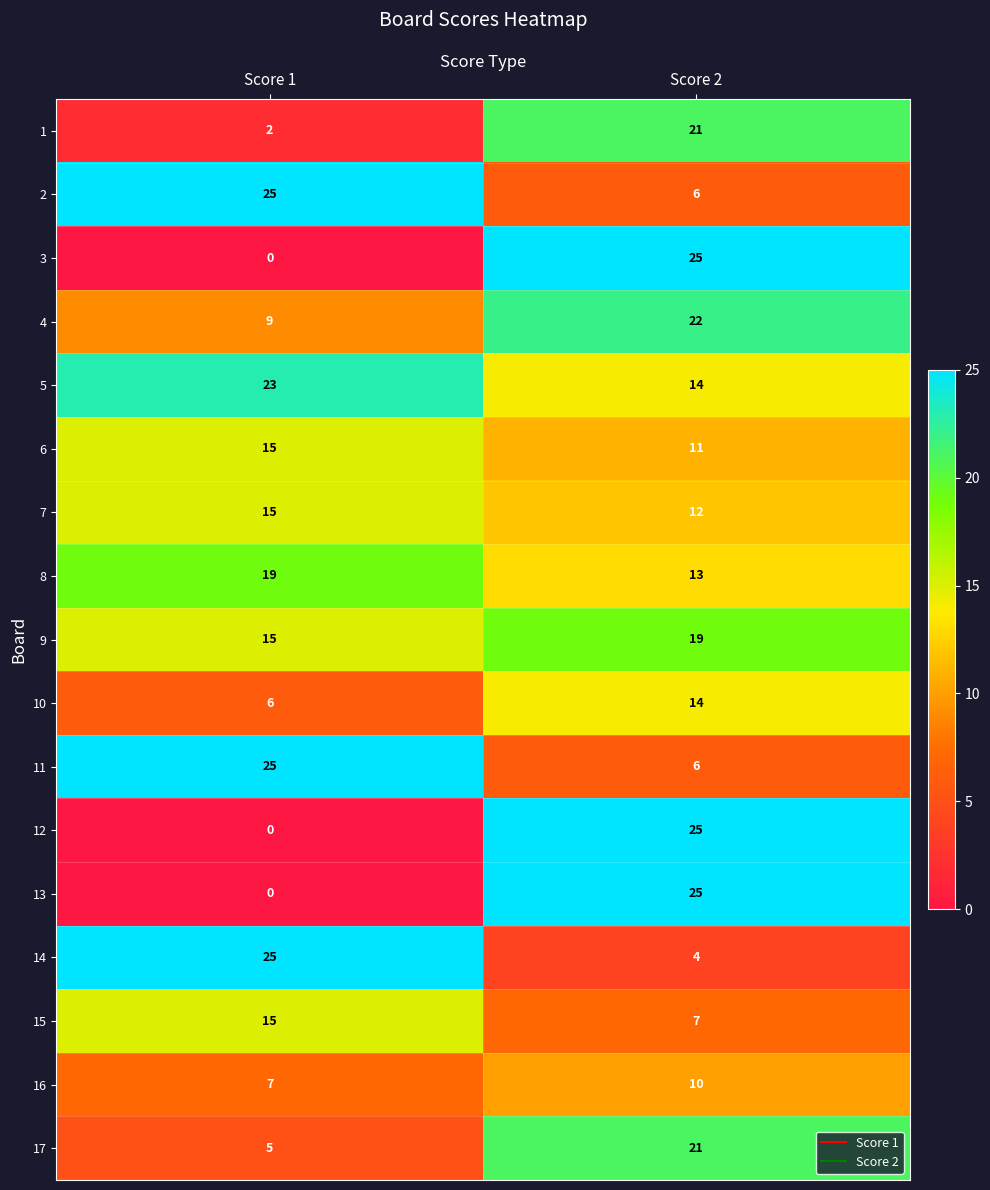

At how many categories does at least one series exceed 20?

2